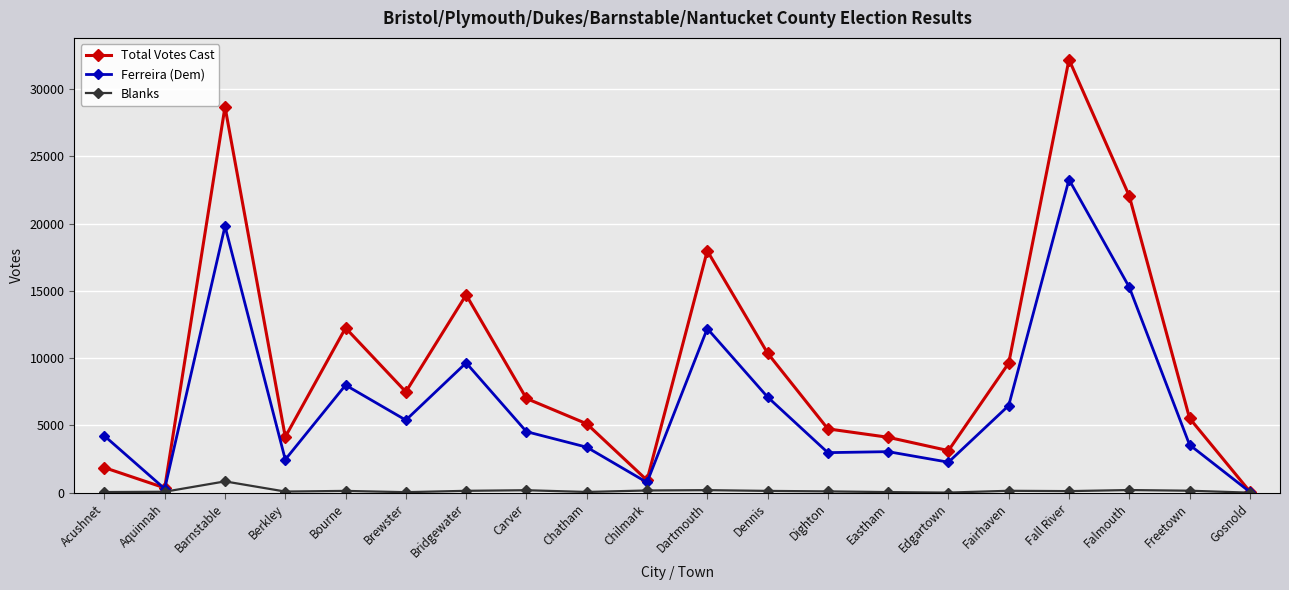

Does the chart display data point markers on the line(s)?

Yes